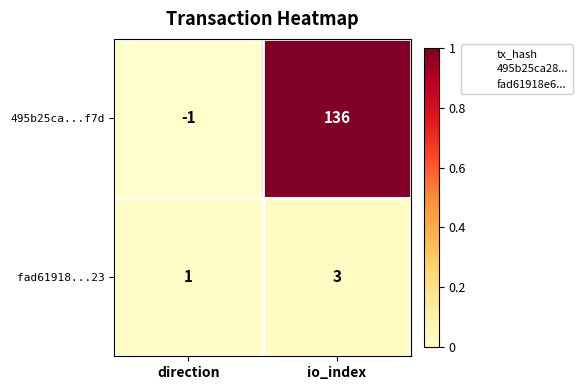

What is the sum of all fad61918...23 values?

4